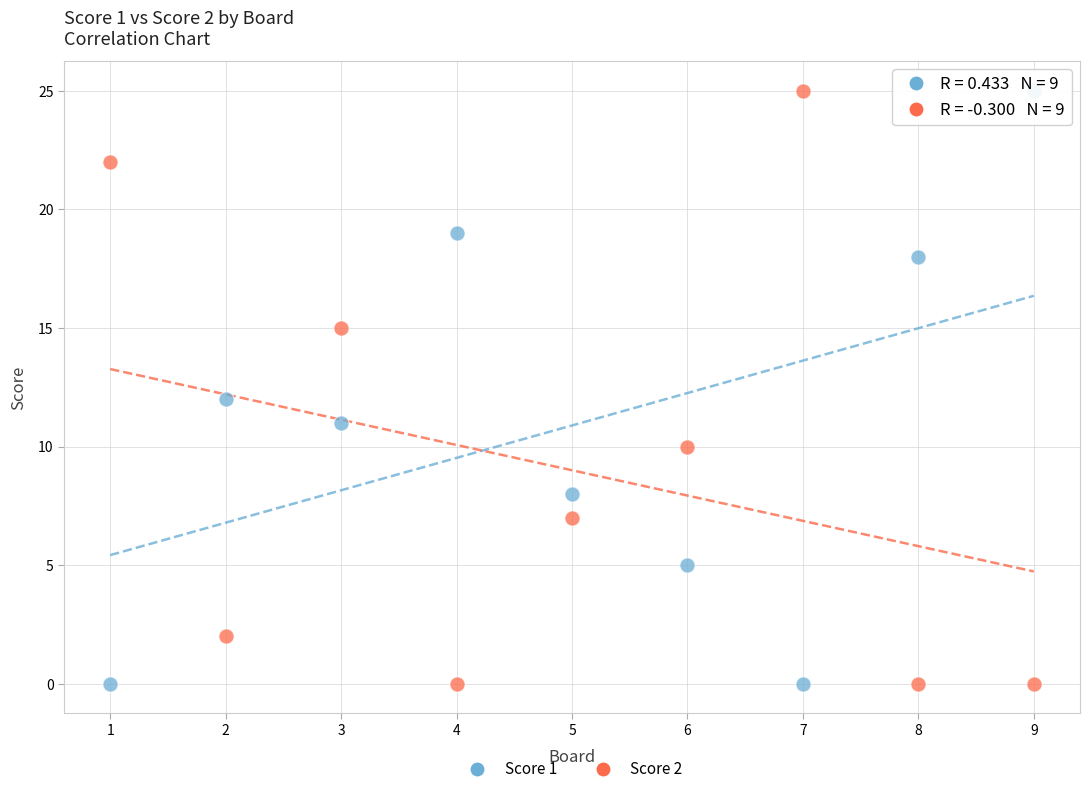

What is the X range (max minus min) for the scatter plot?

8